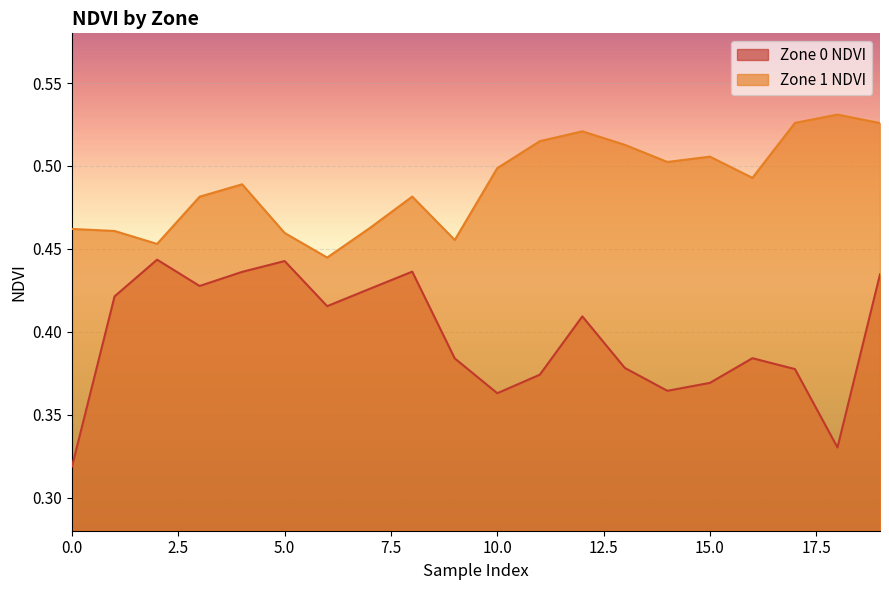

What is the average value of the Zone 0 NDVI series?

0.4